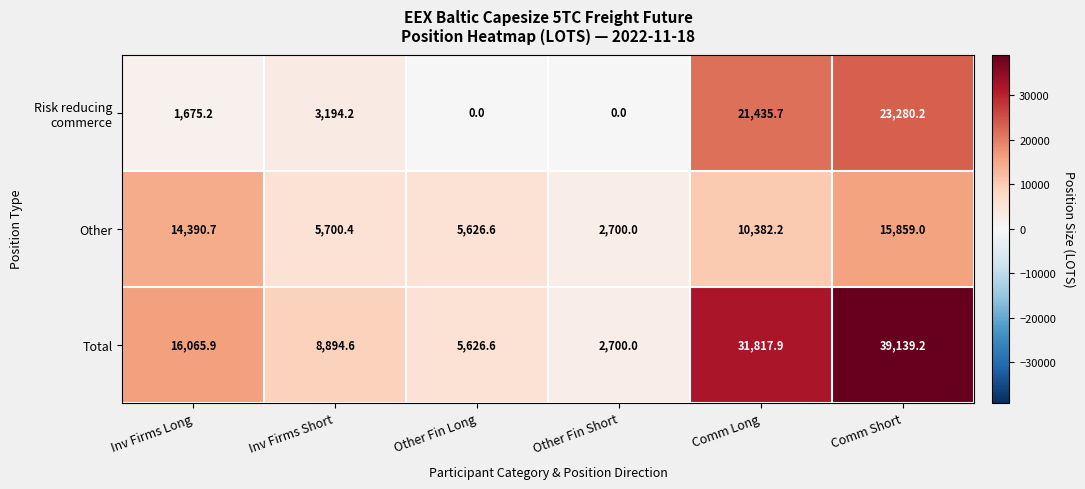

What is the difference between the Total values at Comm Long and Inv Firms Long?

15752.0